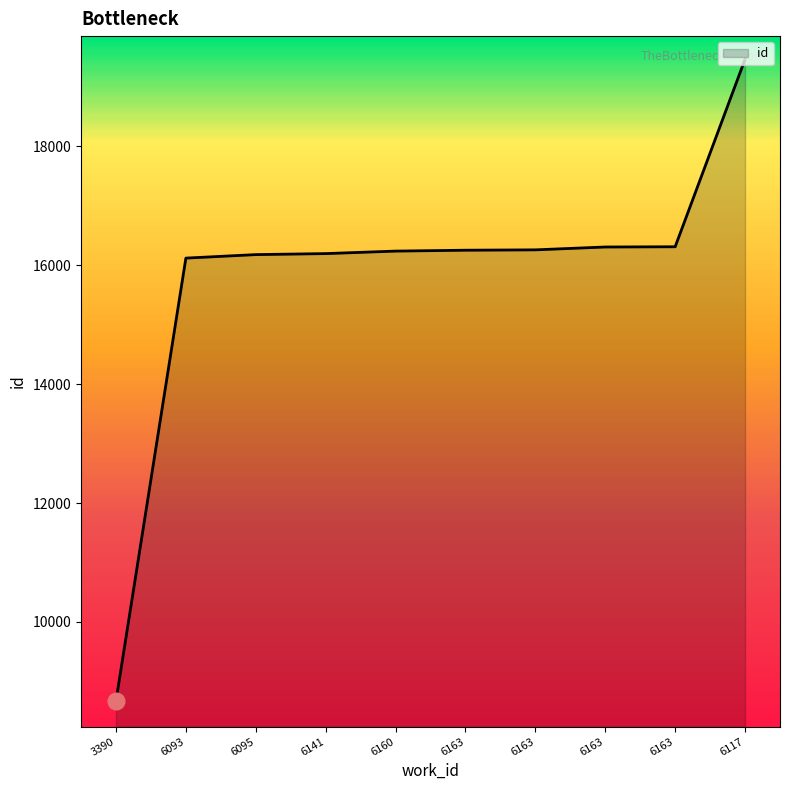

What is the value of the 5th point from the left?

16238